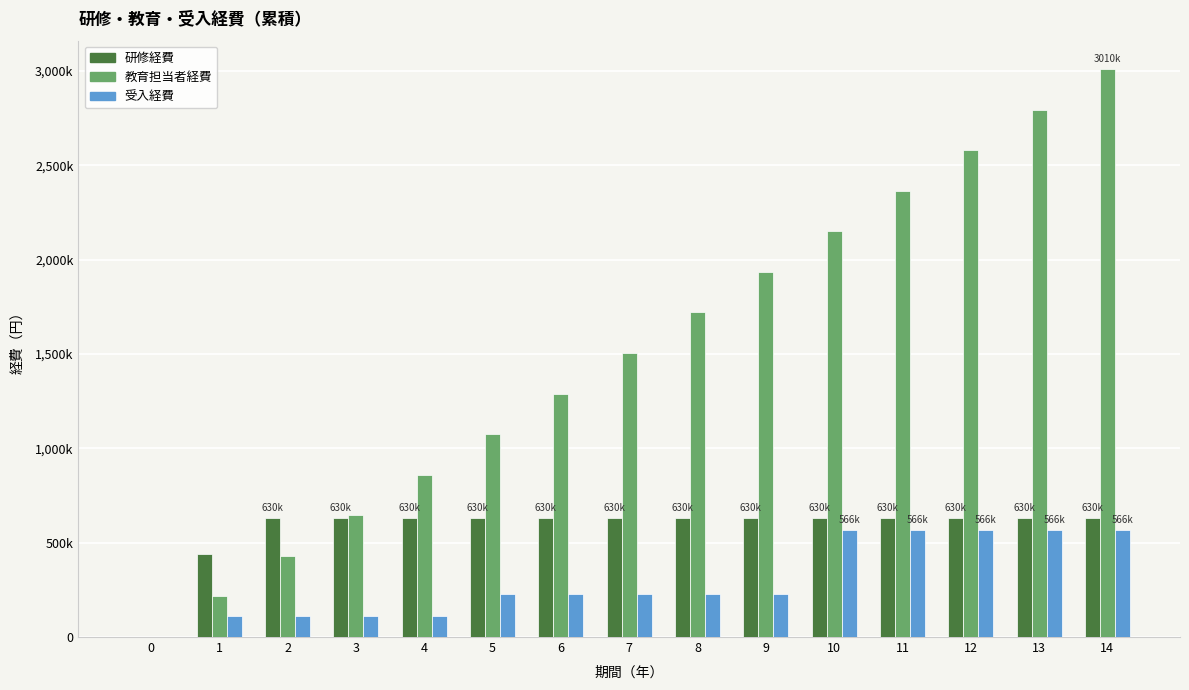

What is the sum of all 教育担当者経費 values?

22575000